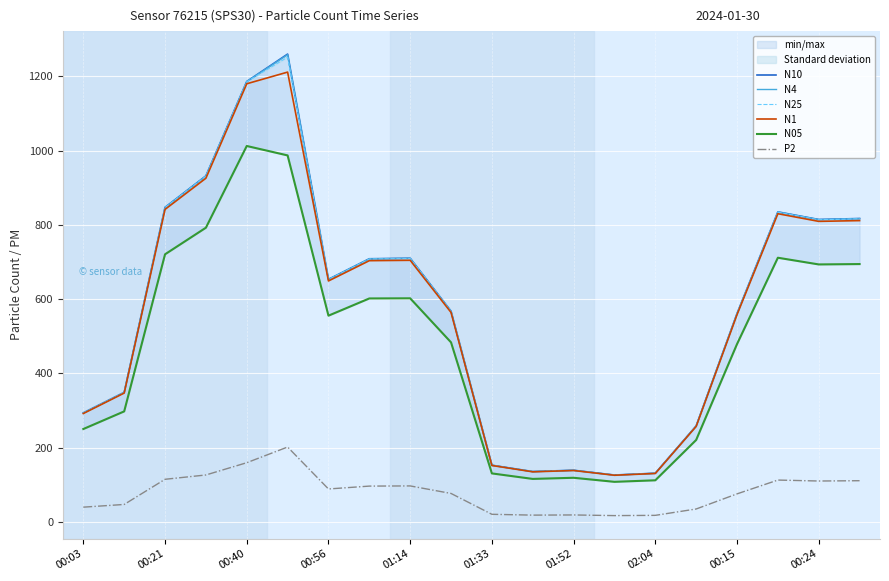

How many values in the N10 series exceed 653?

10